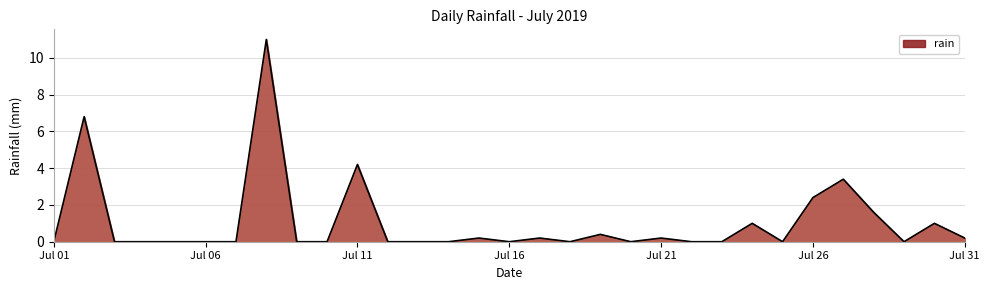

What is the difference between the maximum and minimum values?

11.0